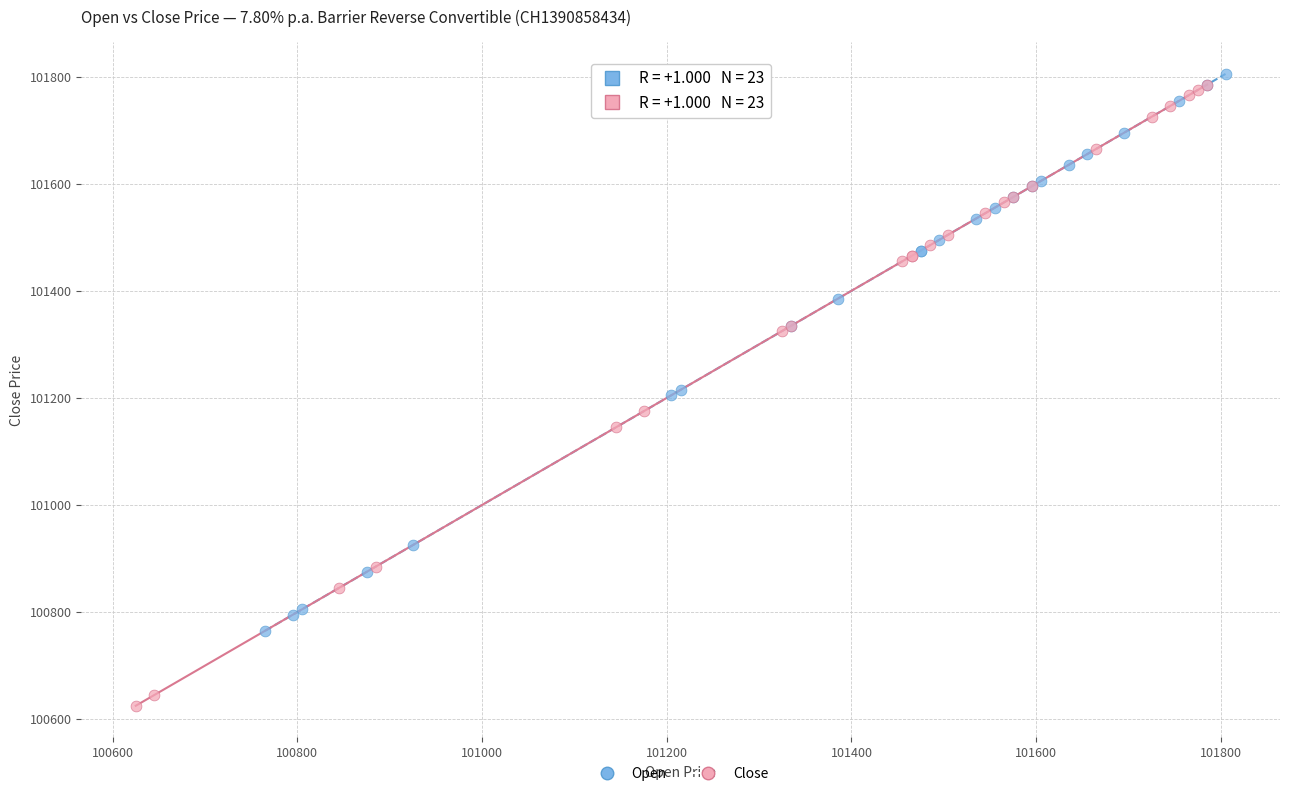

Which series reaches the maximum Y coordinate?

Open